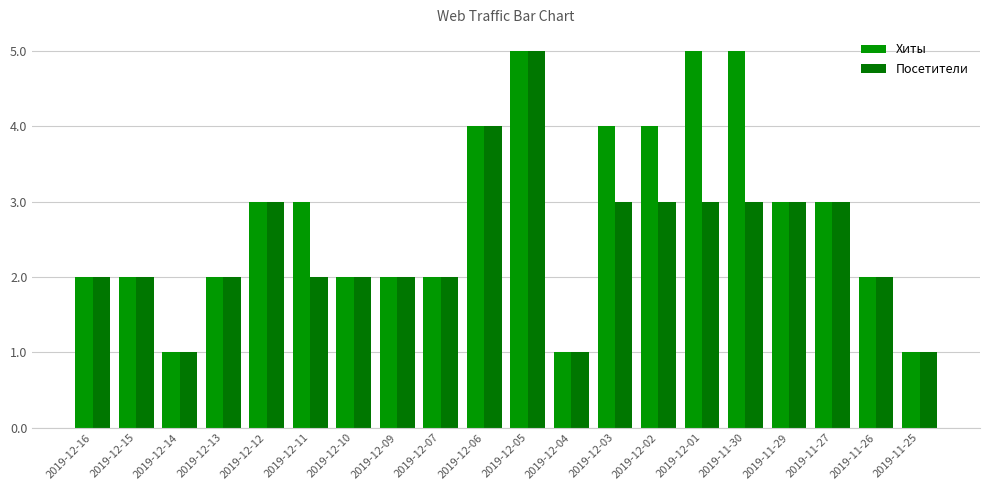

What is the total value across all series at 2019-12-07?

4